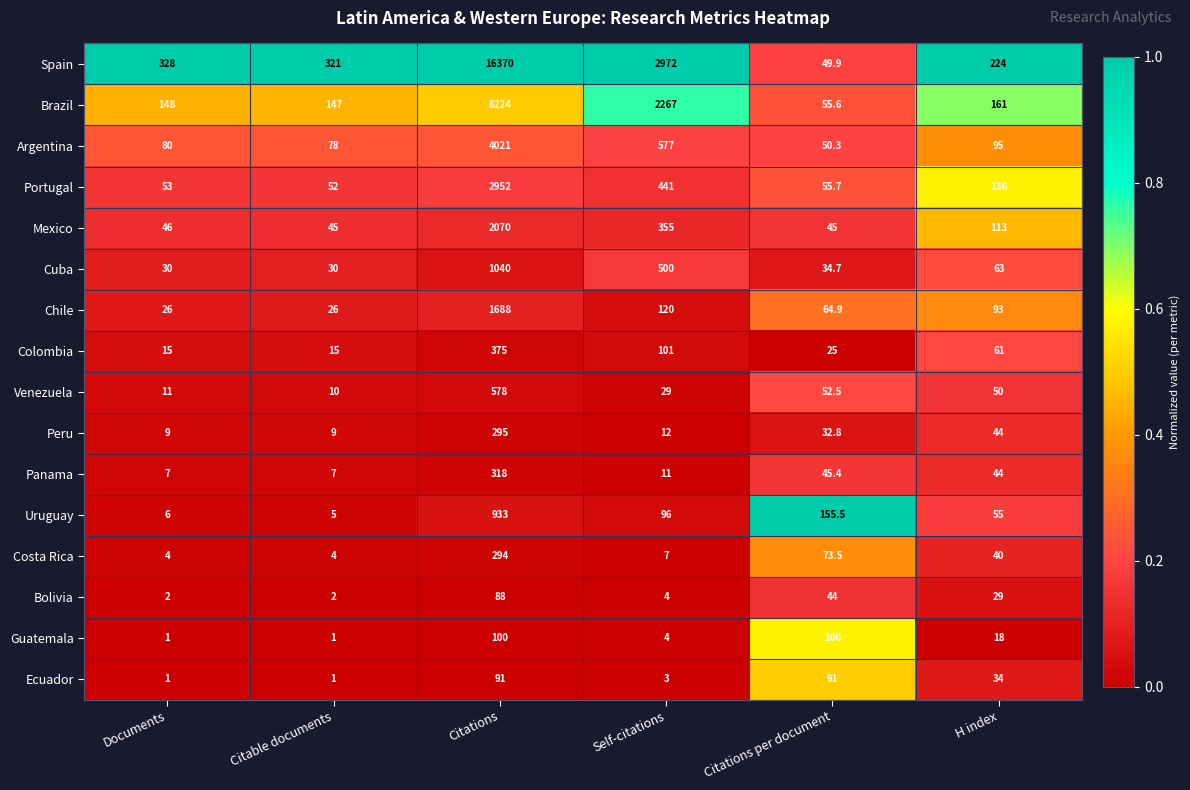

What is the difference between the Costa Rica values at Citations and H index?

254.0